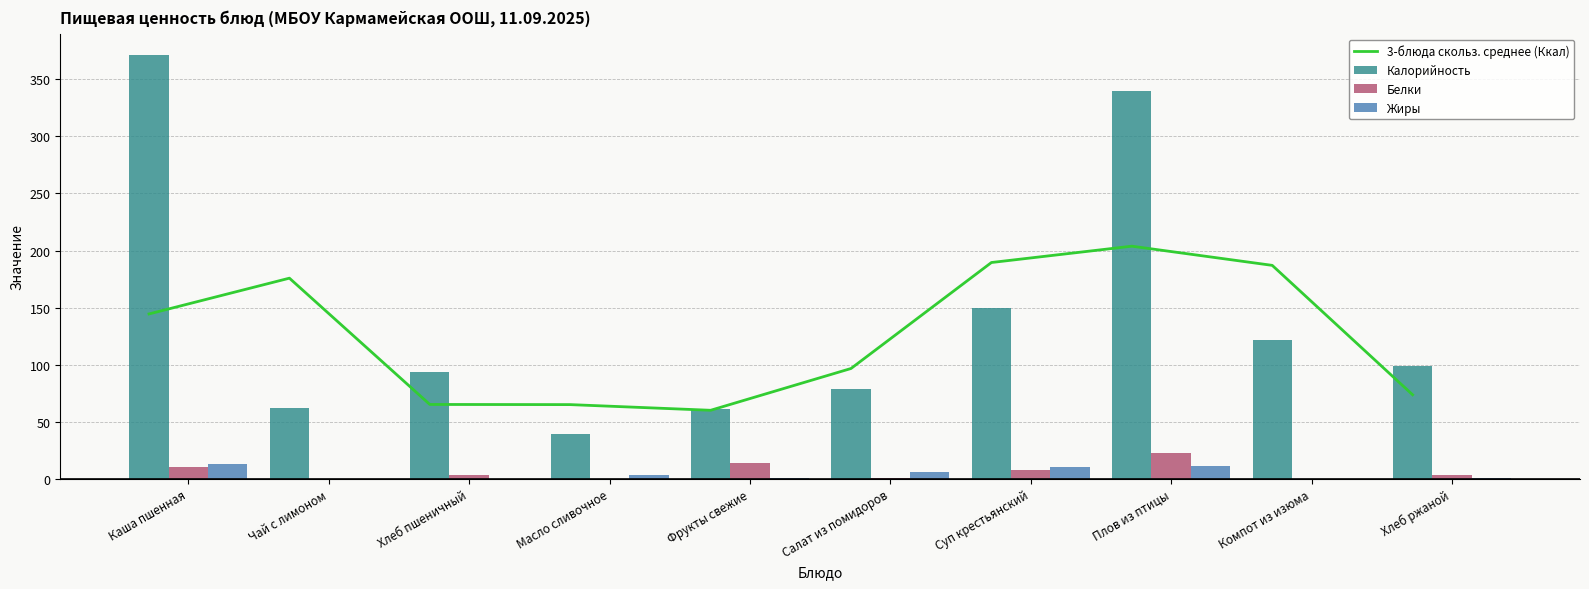

The value of 3-блюда скольз. среднее (Ккал) at Плов из птицы is 122.7. True or false?

False